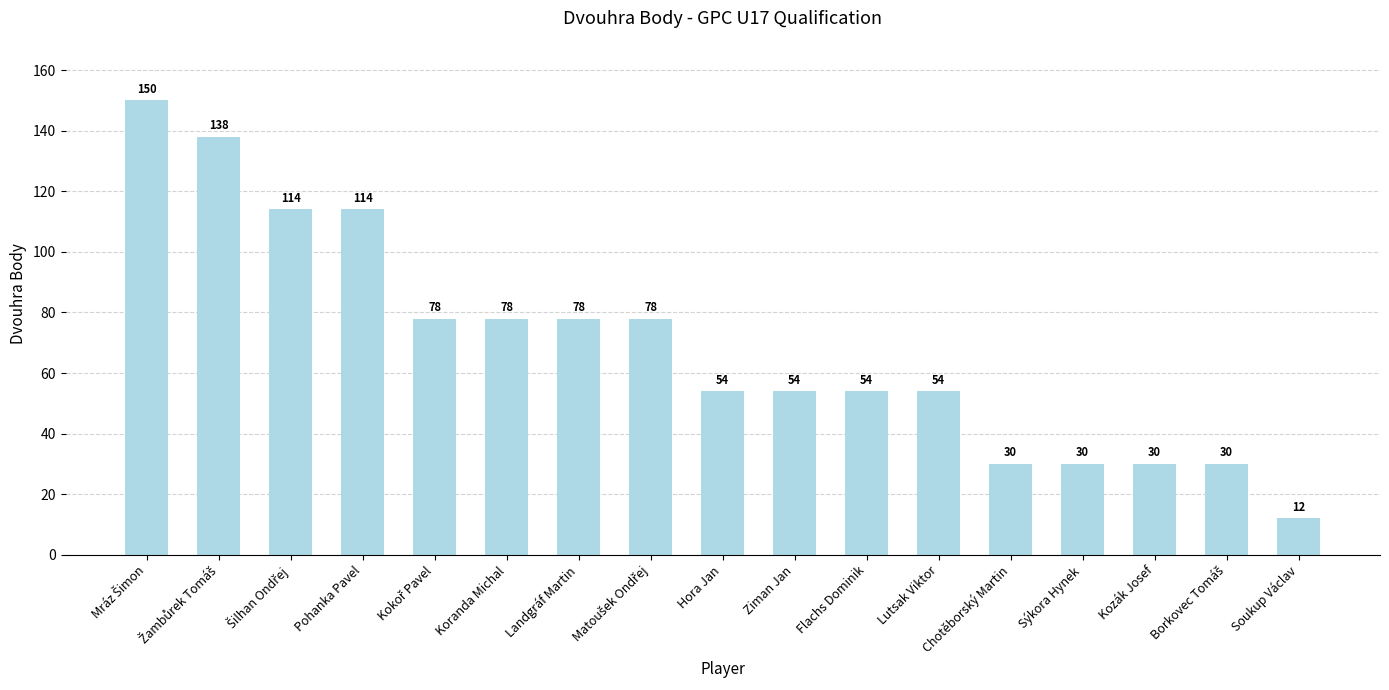

What is the difference between the maximum and minimum values?

138